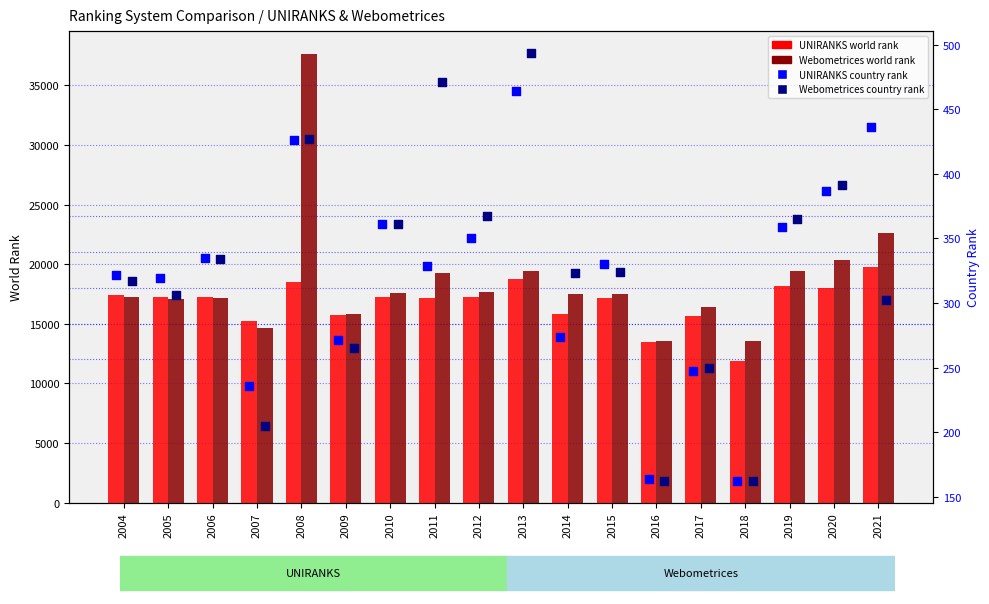

What are all the series names shown in the legend?

UNIRANKS world rank, Webometrices world rank, UNIRANKS country rank, Webometrices country rank